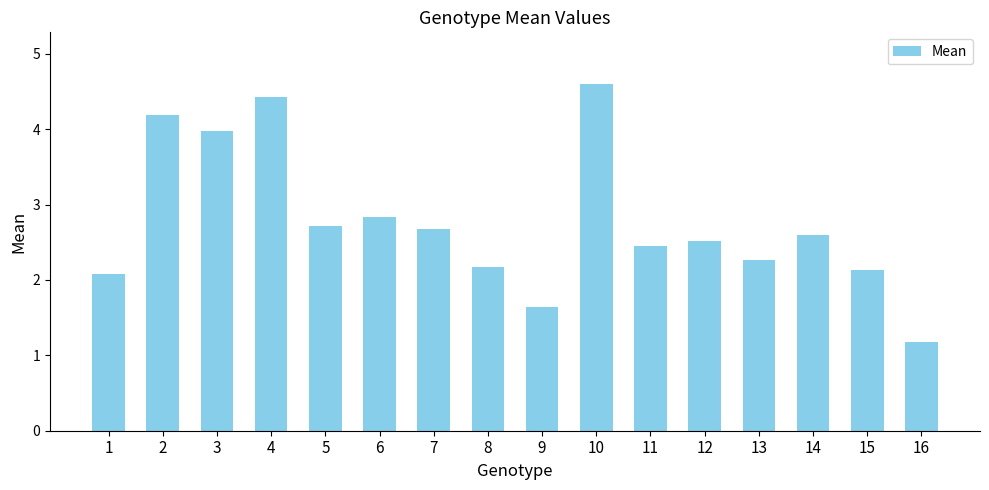

The chart shows a value of 2.7 at 7. True or false?

True